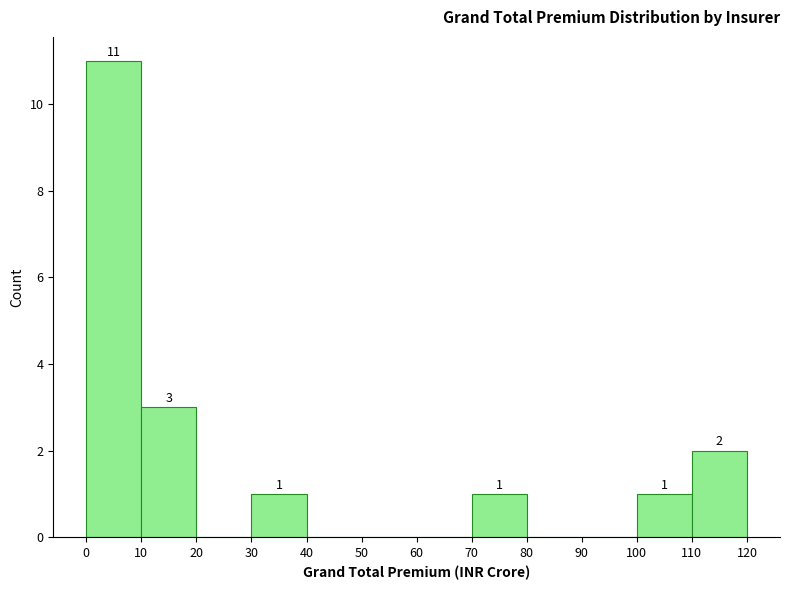

Over which range of the x-axis is the bar tallest?

0 to 10